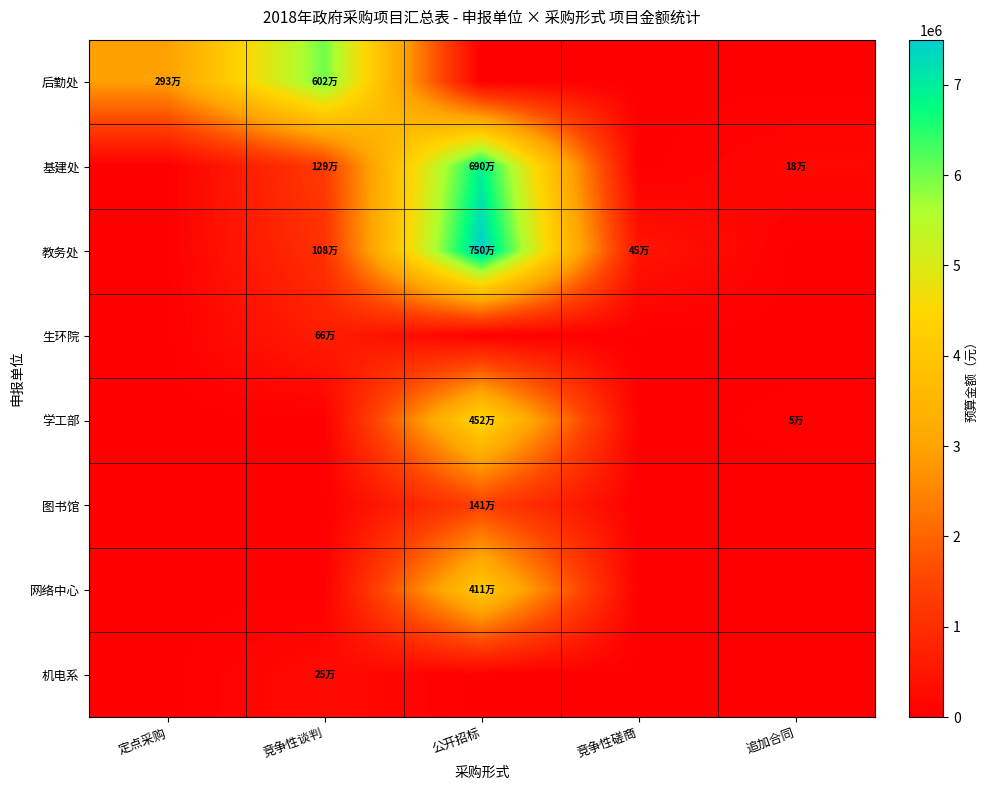

Which series has the widest spread of values?

教务处